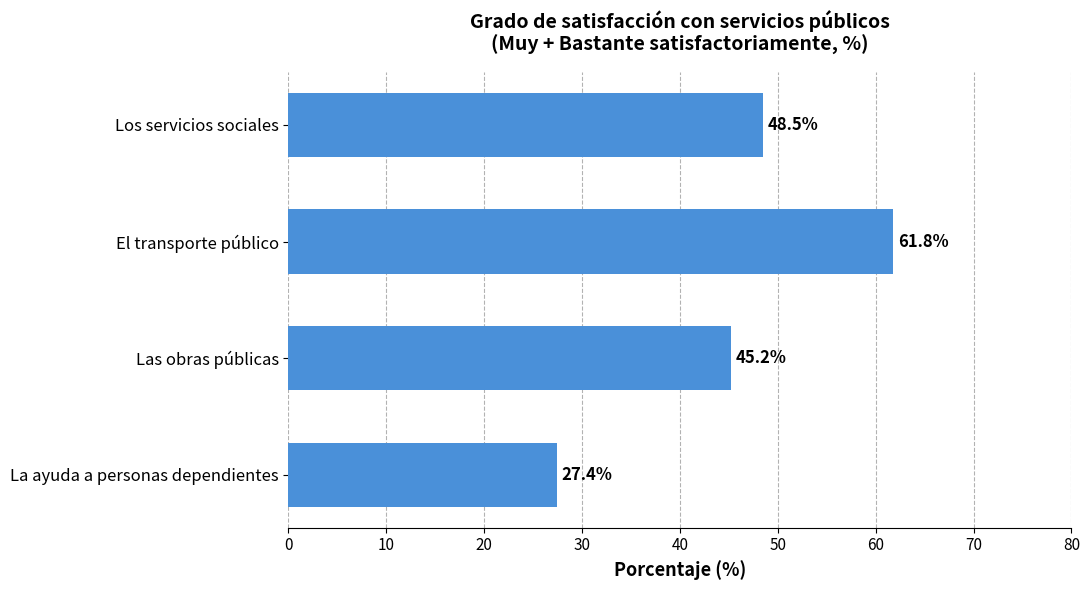

What is the difference between the maximum and second lowest values?

16.6